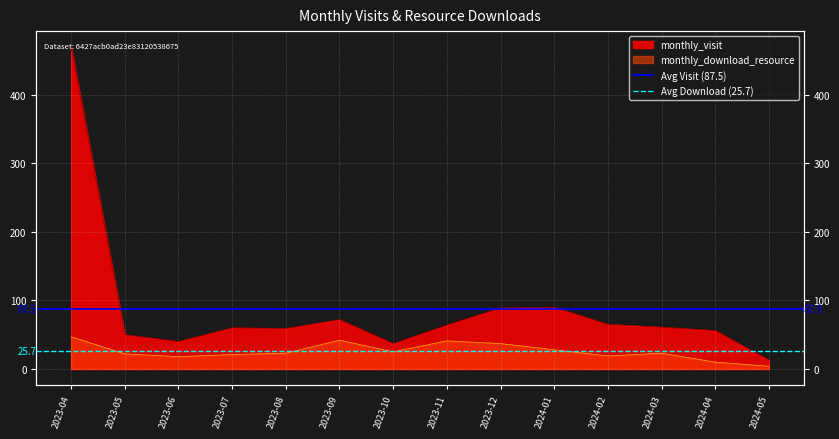

Rank the series by their average value, from lowest to highest.

Avg Download (25.7), Avg Visit (87.5)